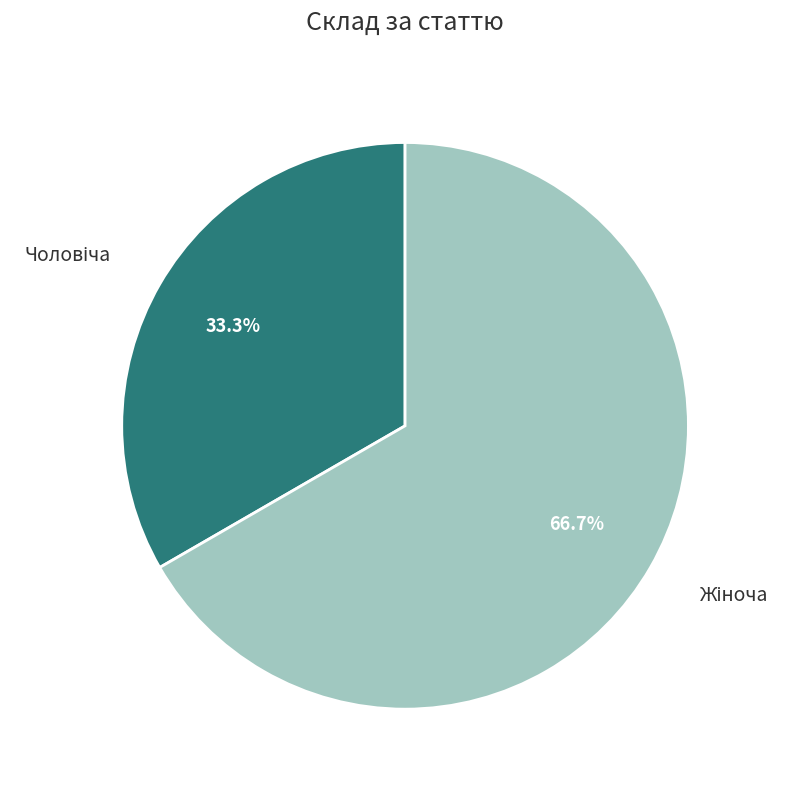

Is there any slice that represents more than half of the pie?

Yes